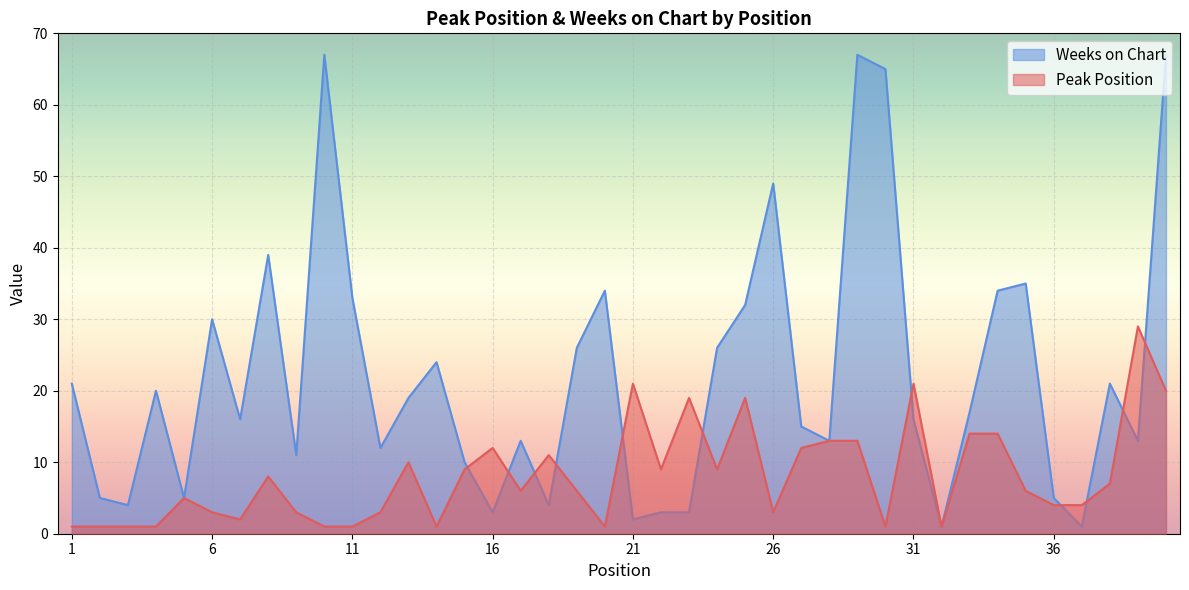

What is the value of the Peak Position point at the 8th from the left?

8